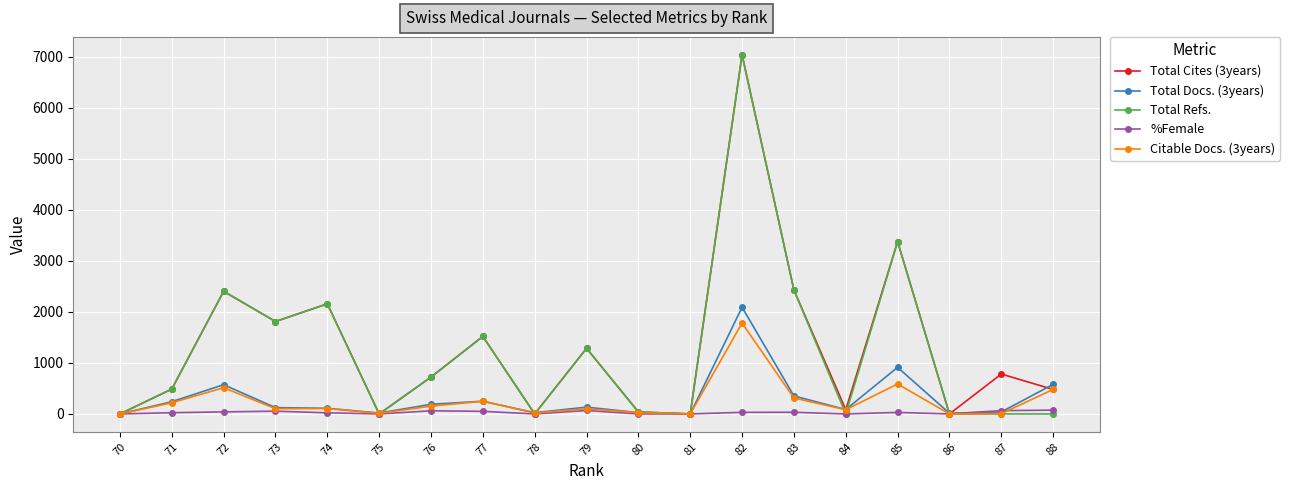

Rank the series at 81 from lowest to highest value.

Total Cites (3years), Total Docs. (3years), Total Refs., %Female, Citable Docs. (3years)